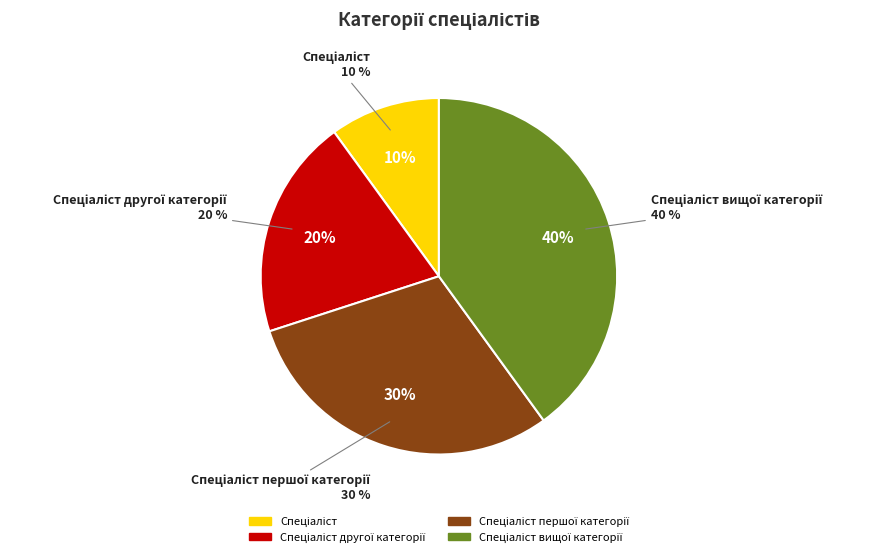

Is it true that Спеціаліст is 10% of the pie?

True